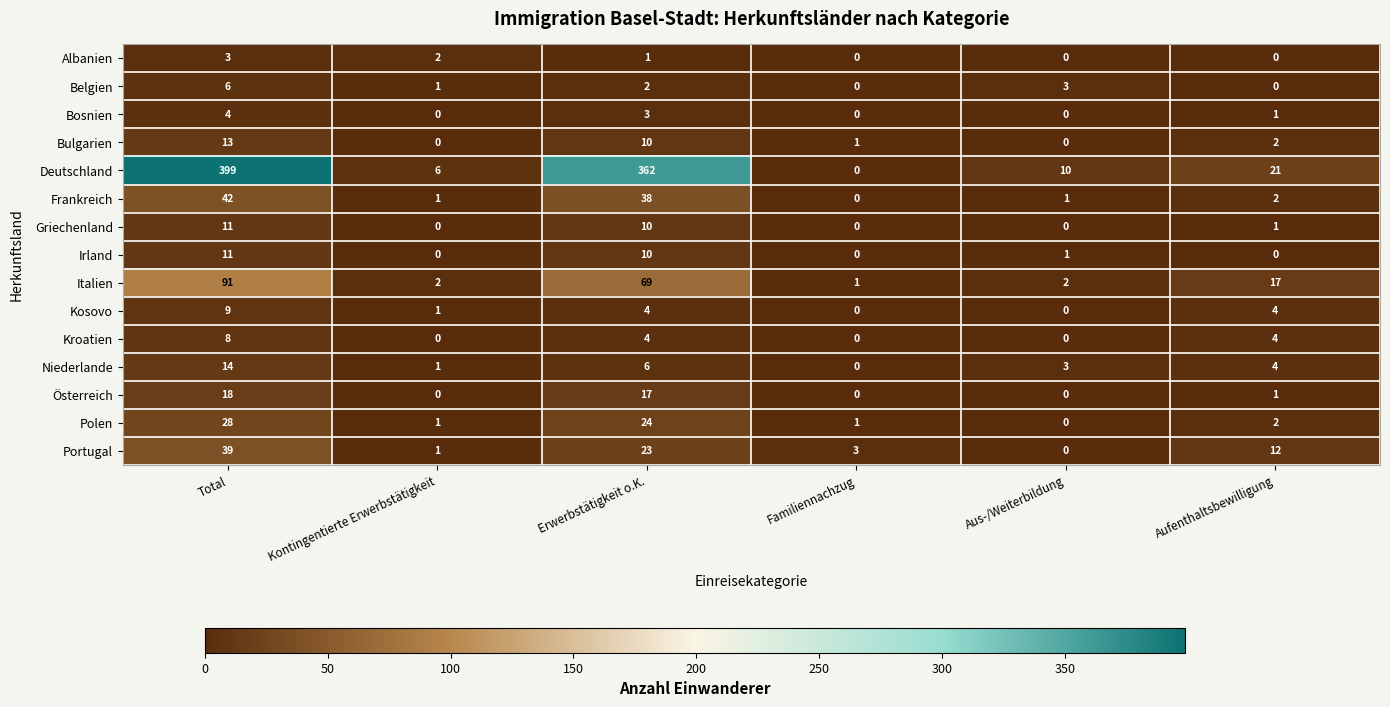

What is the total value across all series at Erwerbstätigkeit o.K.?

583